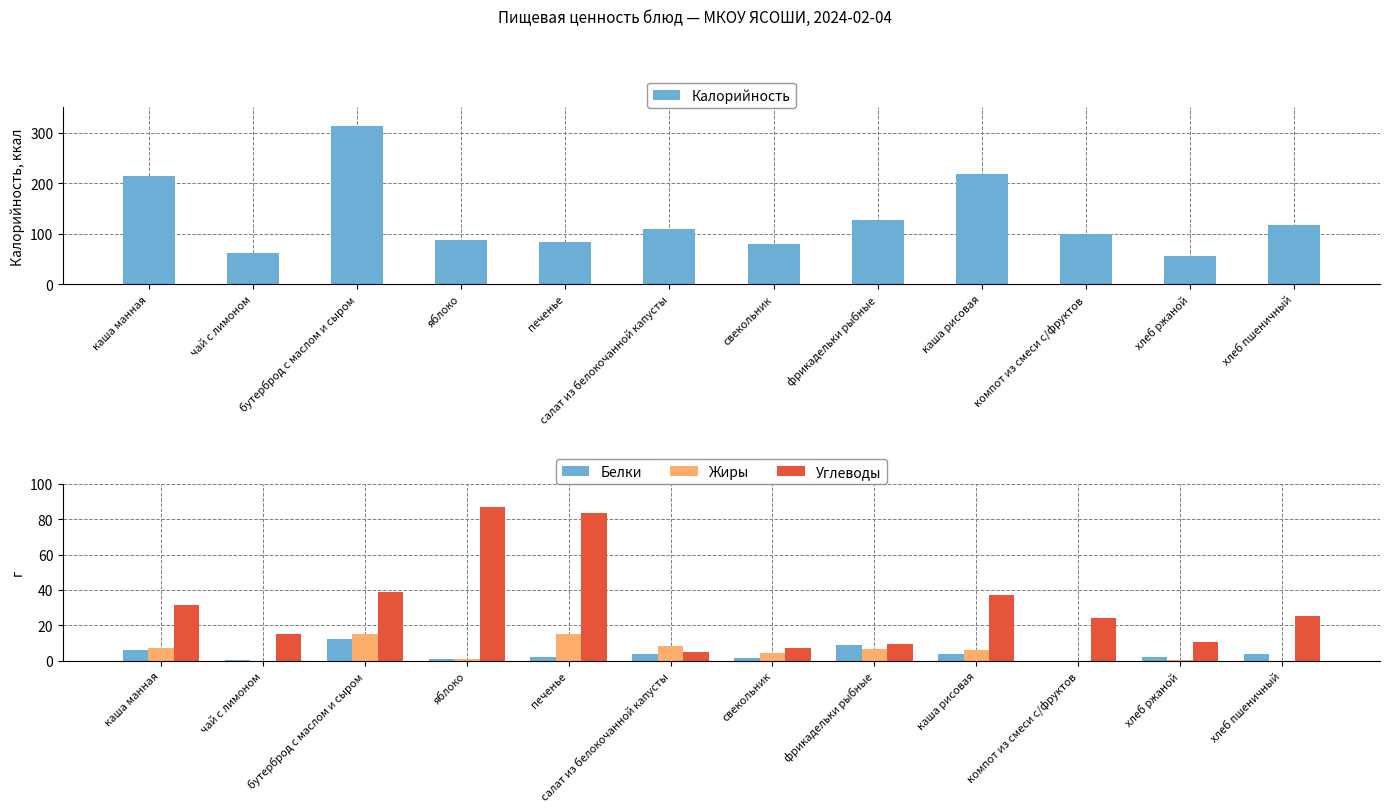

How many bars are there in each group?

4